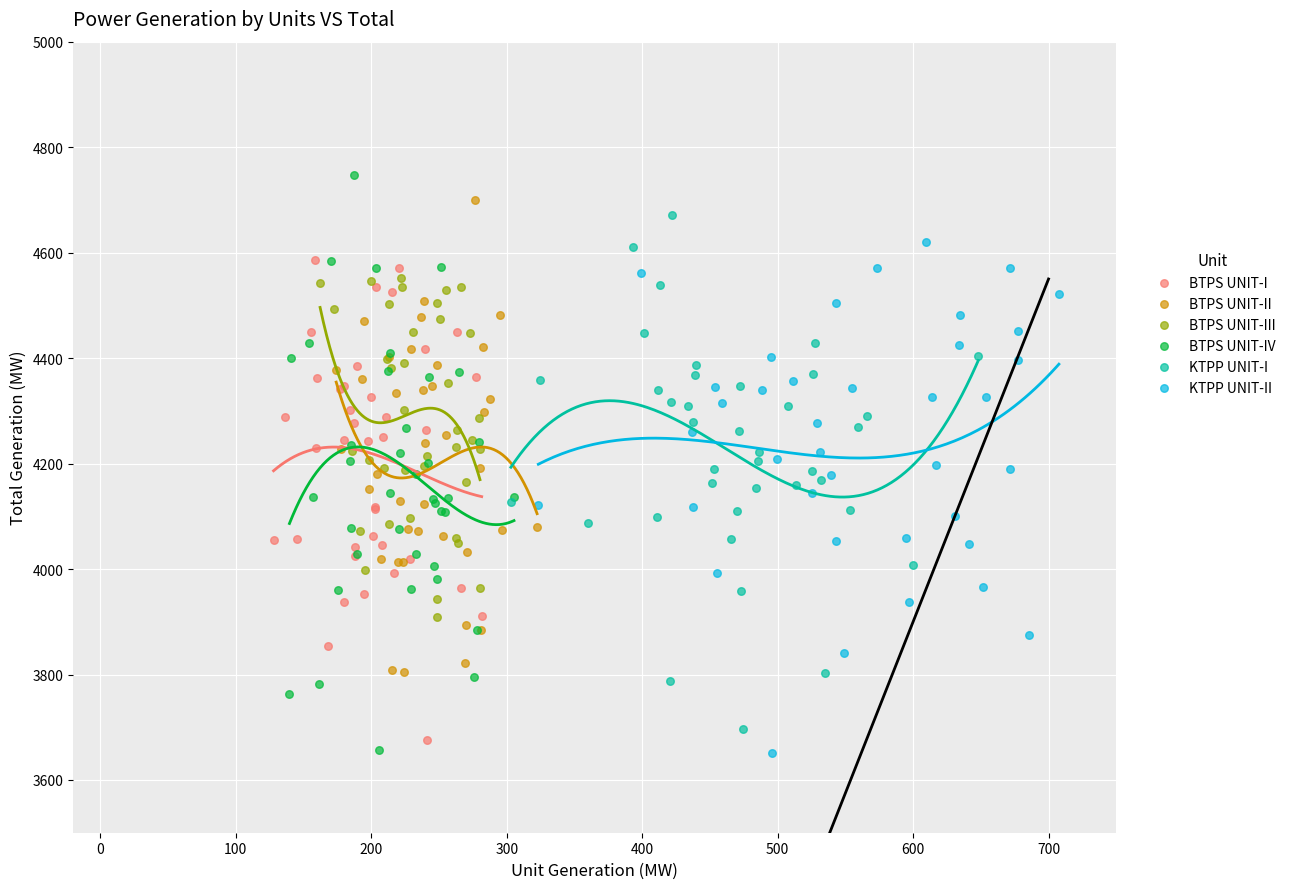

Which series reaches the maximum Y coordinate?

BTPS UNIT-IV